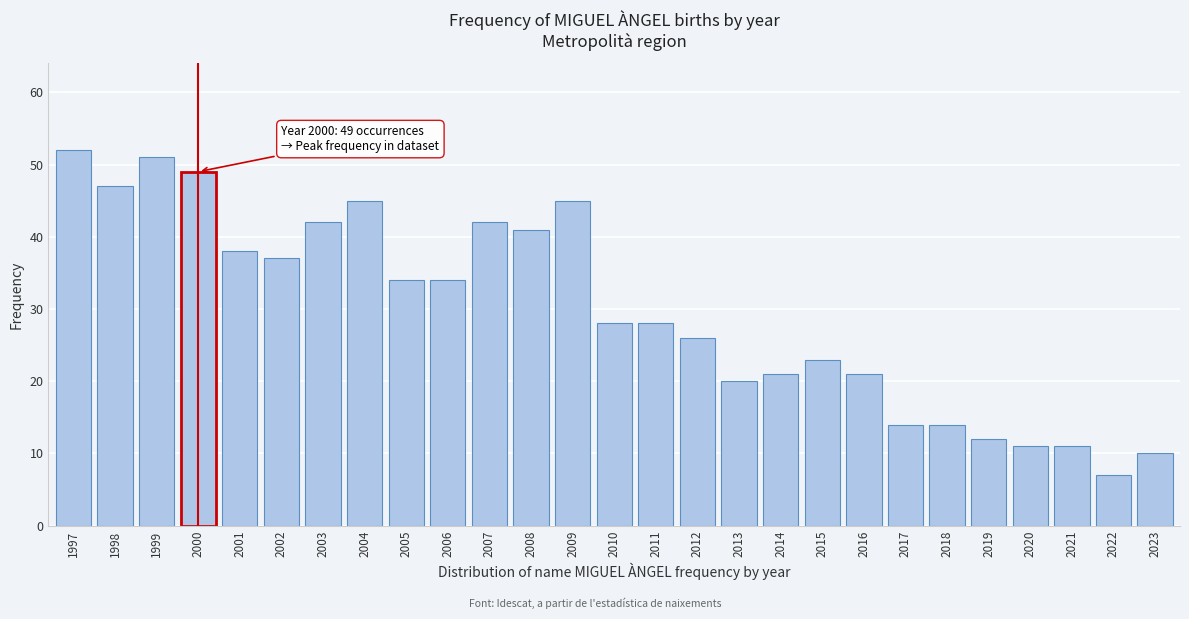

Reading left to right, what are all the values shown in this chart?

52	47	51	49	38	37	42	45	34	34	42	41	45	28	28	26	20	21	23	21	14	14	12	11	11	7	10